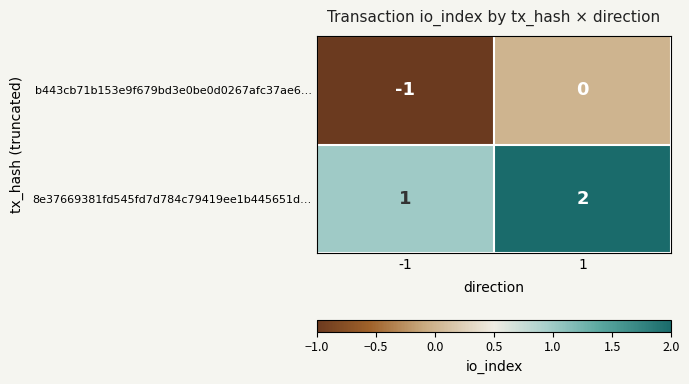

List the series in order of their overall mean, lowest first.

b443cb71b153e9f679bd3e0be0d0267afc37ae6…, 8e37669381fd545fd7d784c79419ee1b445651d…